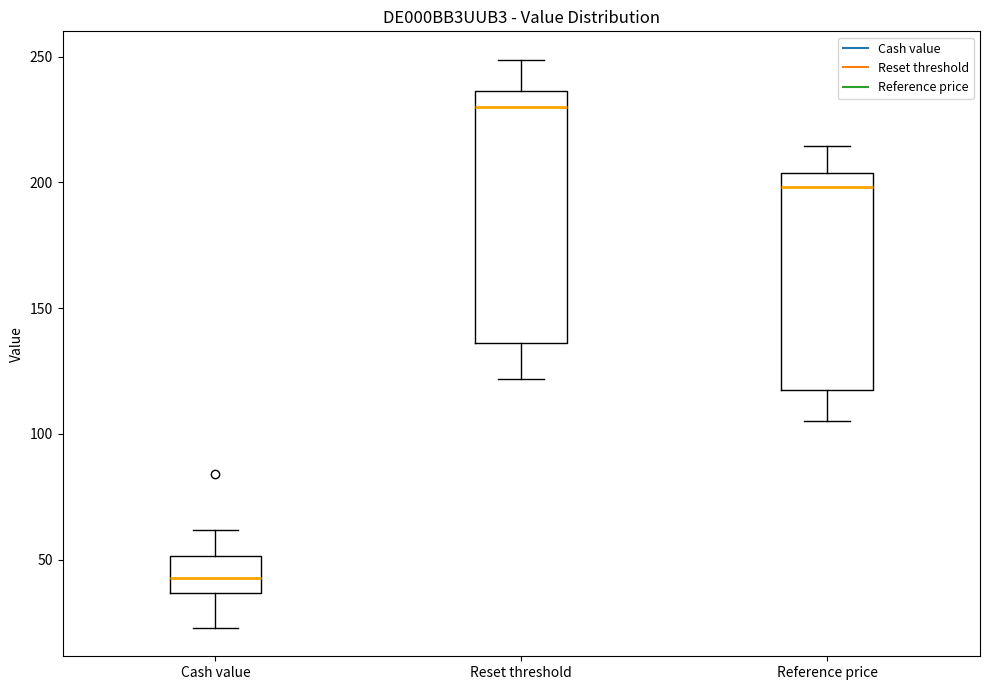

Which box has the lowest median line?

Cash value